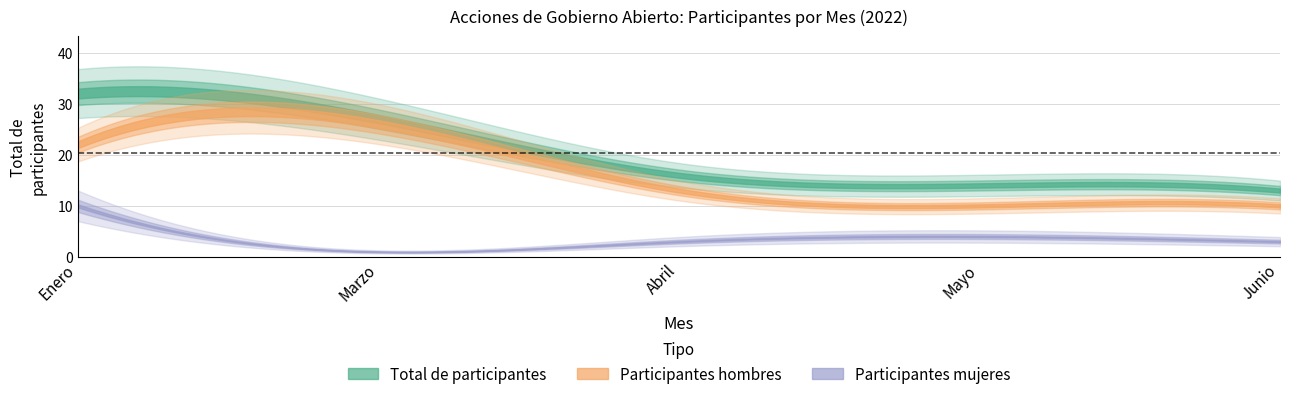

Is the value of Participantes hombres at Abril greater than the value of Total de participantes at Marzo?

No